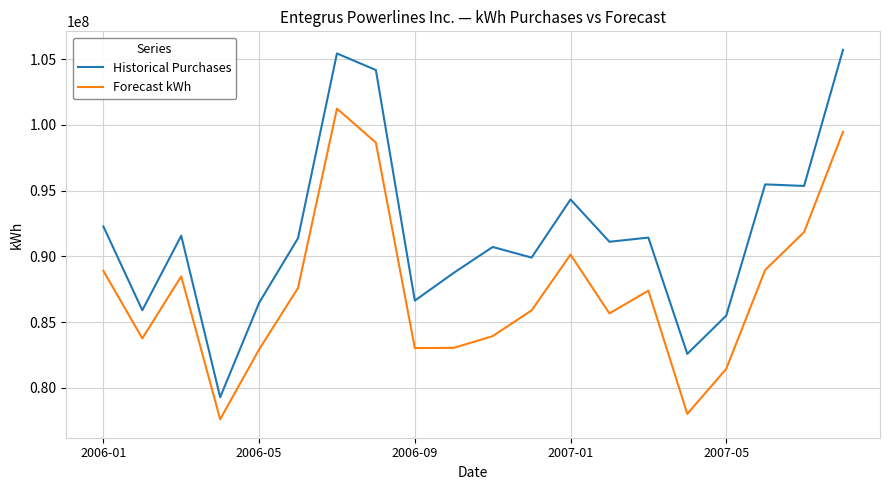

How many lines are shown in the chart?

2